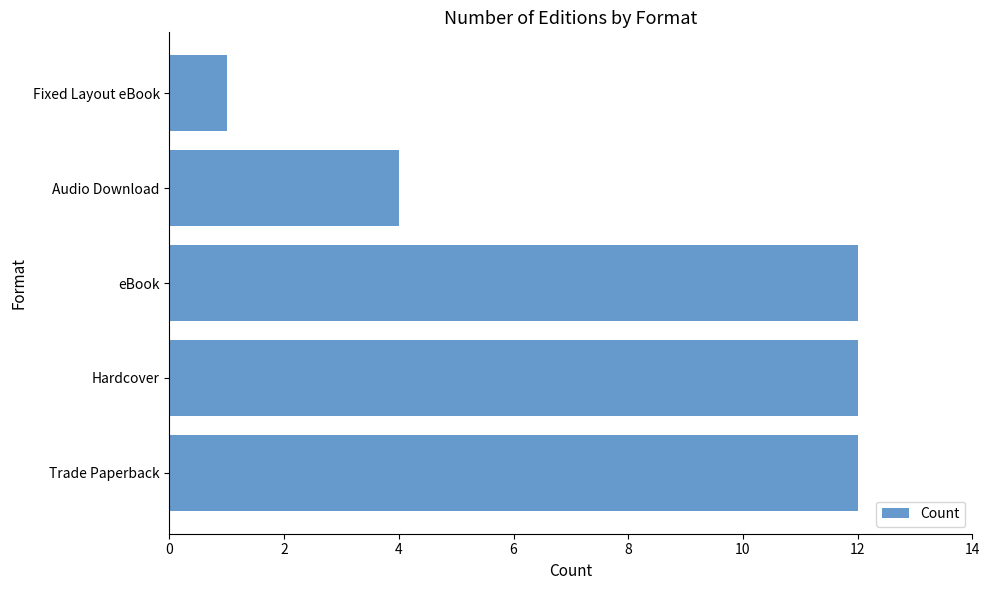

What is the sum of all values?

41